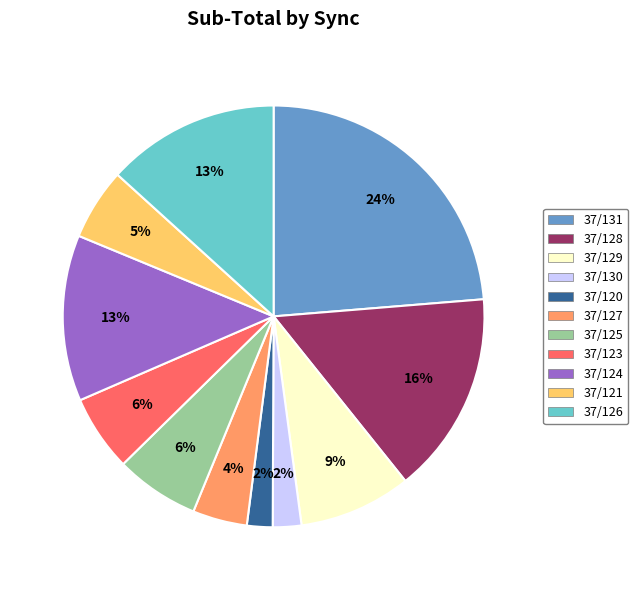

Does 37/124 account for over 50% of the chart?

No